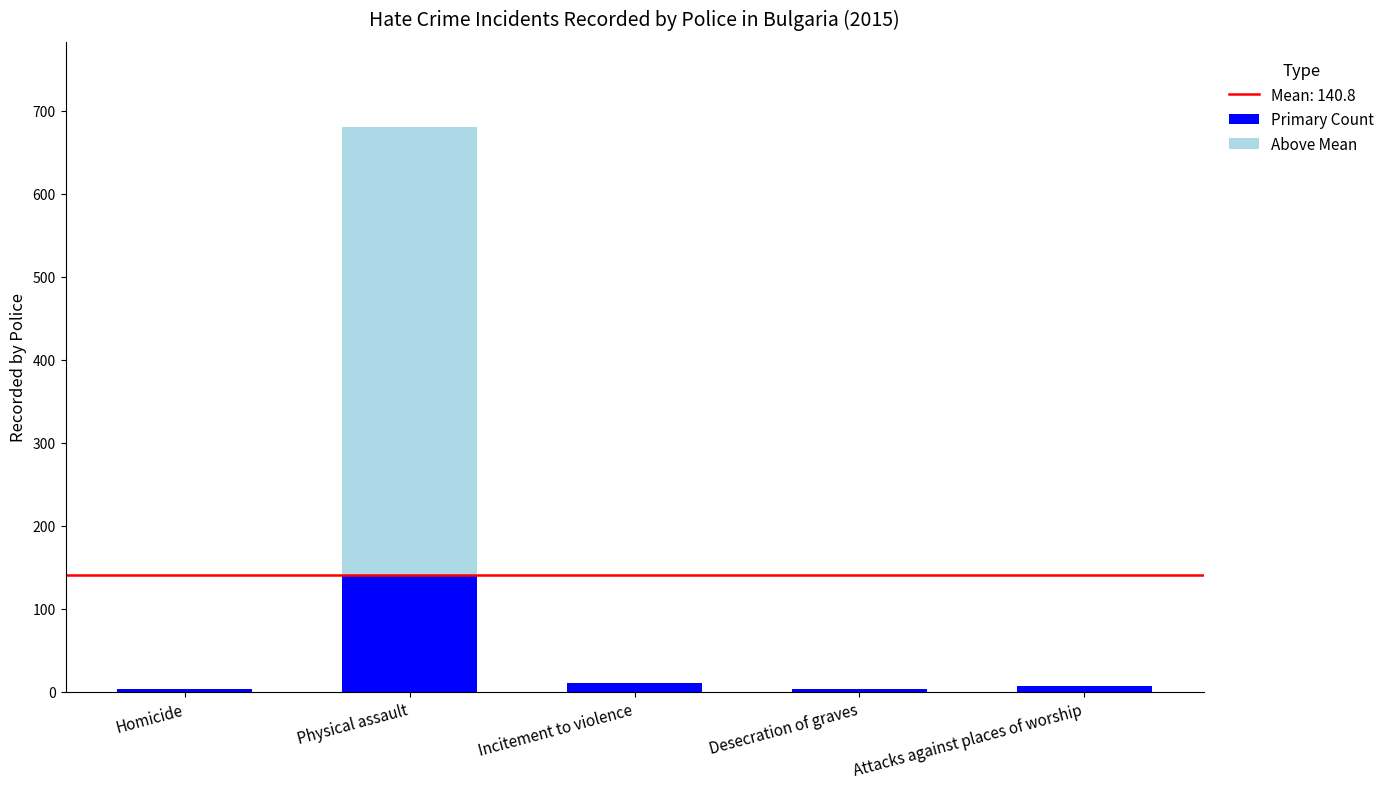

What is the highest value of the Primary Count series?

140.8